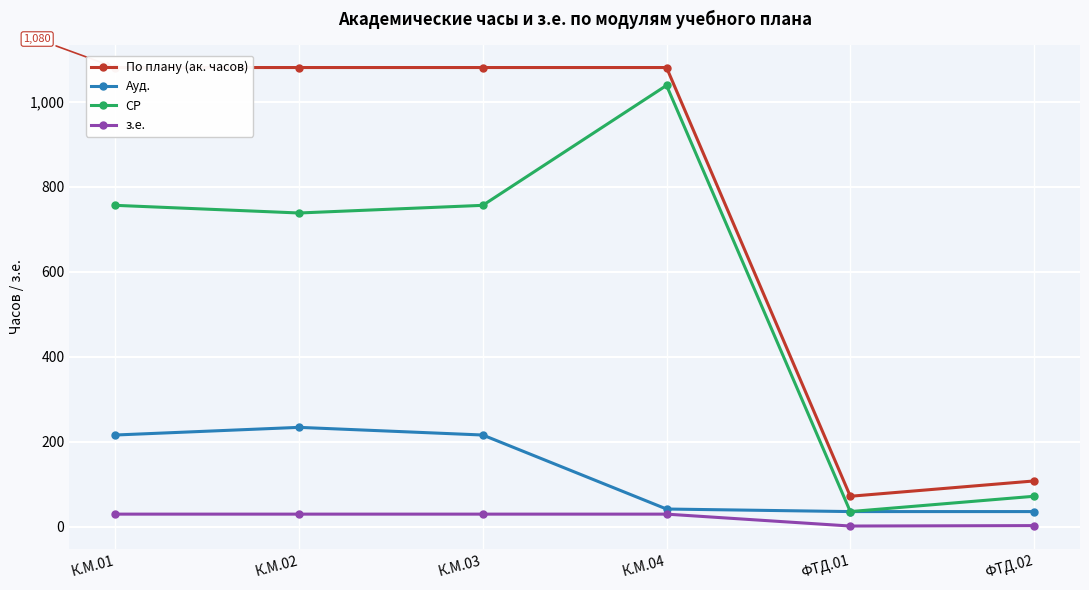

What is the sum of all СР values?

3396